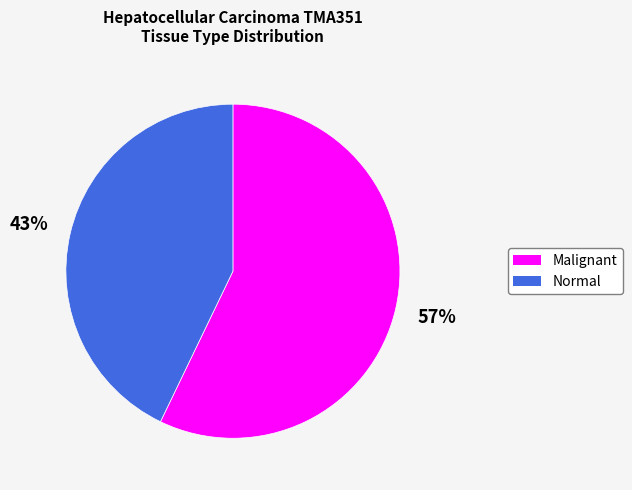

Is it true that Malignant is 57% of the pie?

True